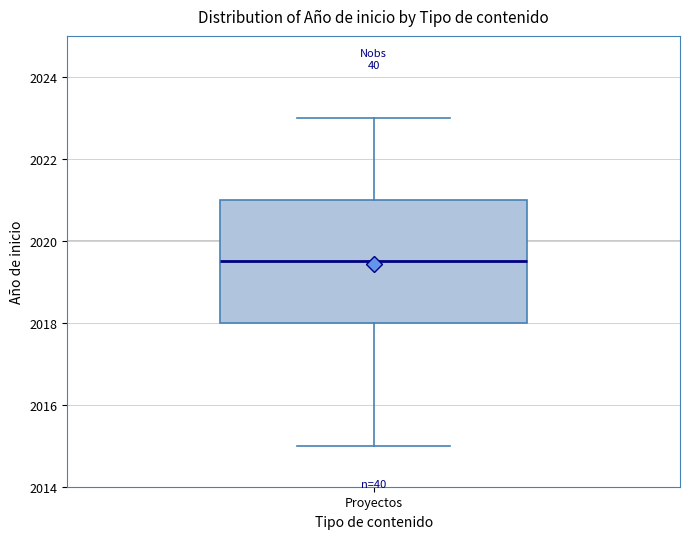

Transcribe this box plot: give where the median line is, the range the box spans, and where the two whiskers end, as read against the y-axis. The values are not printed on the chart, so give them approximately, as read against the axis.

median 2019.6, box 2018.0 to 2021.0, whiskers 2015.0 to 2023.0